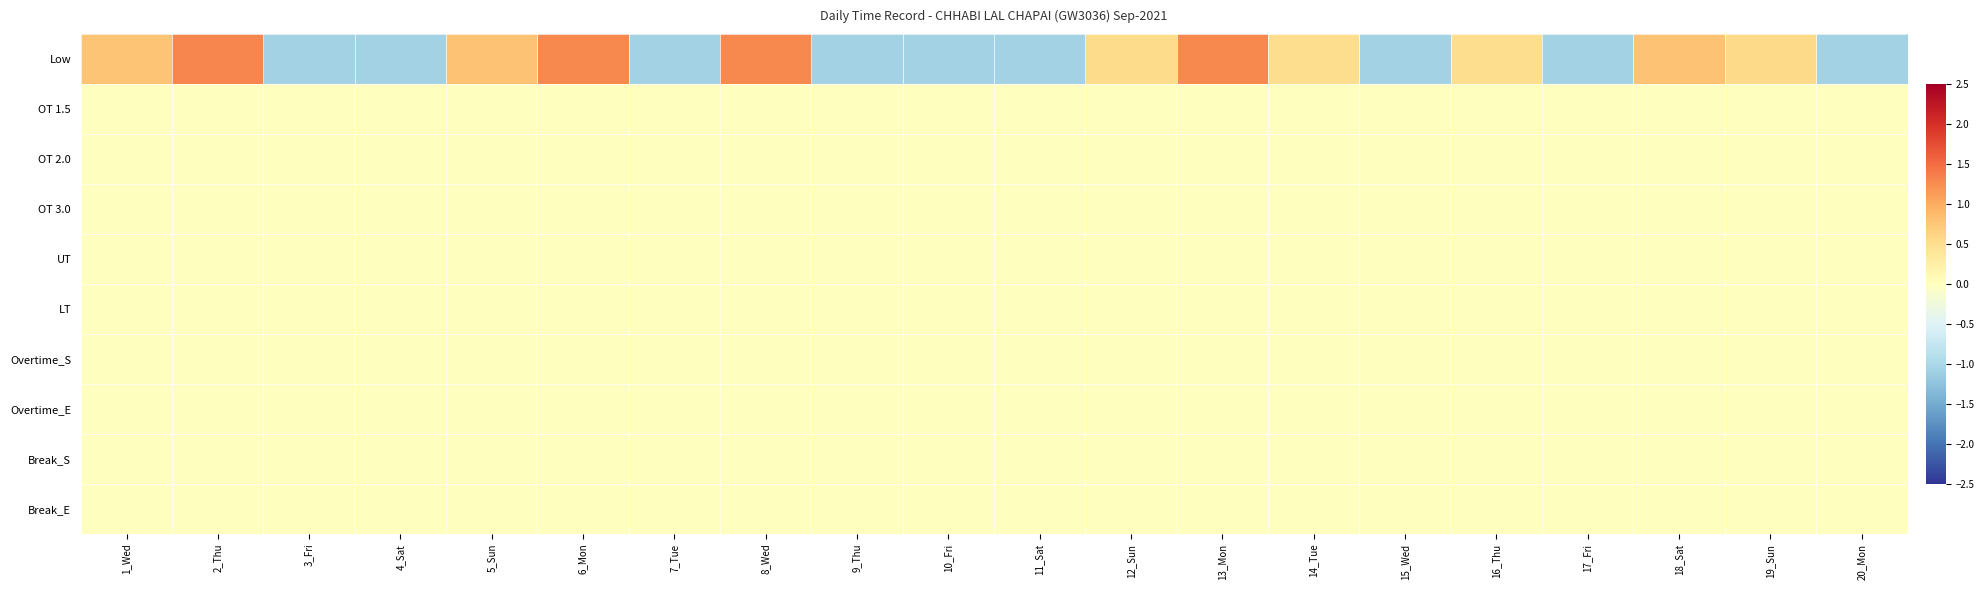

What is the difference between the highest and lowest values at 1_Wed?

0.8